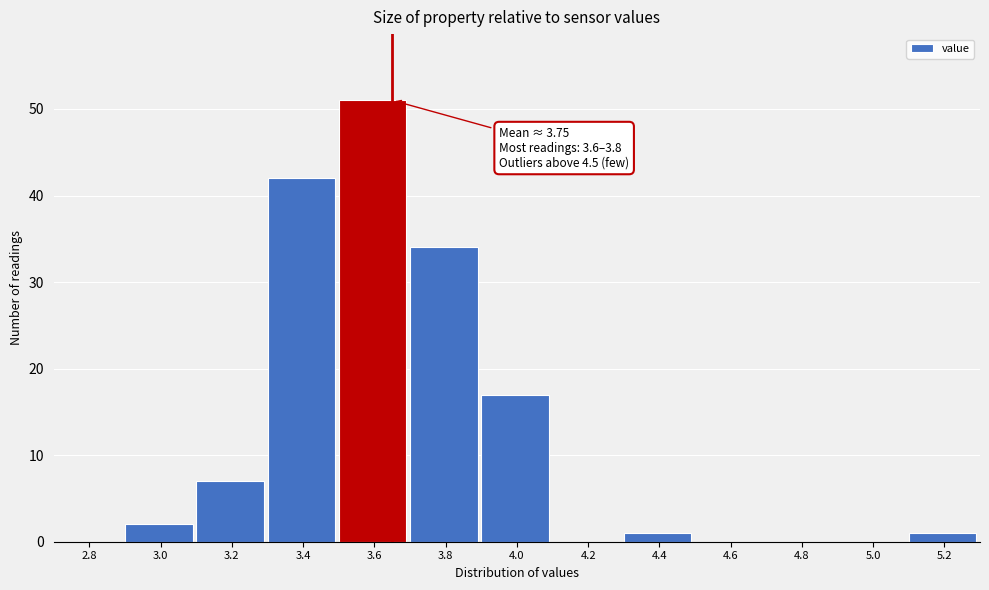

Reading left to right, what are all the values shown in this chart?

2.8=0	3.0=2	3.2=7	3.4=42	3.6=51	3.8=34	4.0=17	4.2=0	4.4=1	4.6=0	4.8=0	5.0=0	5.2=1